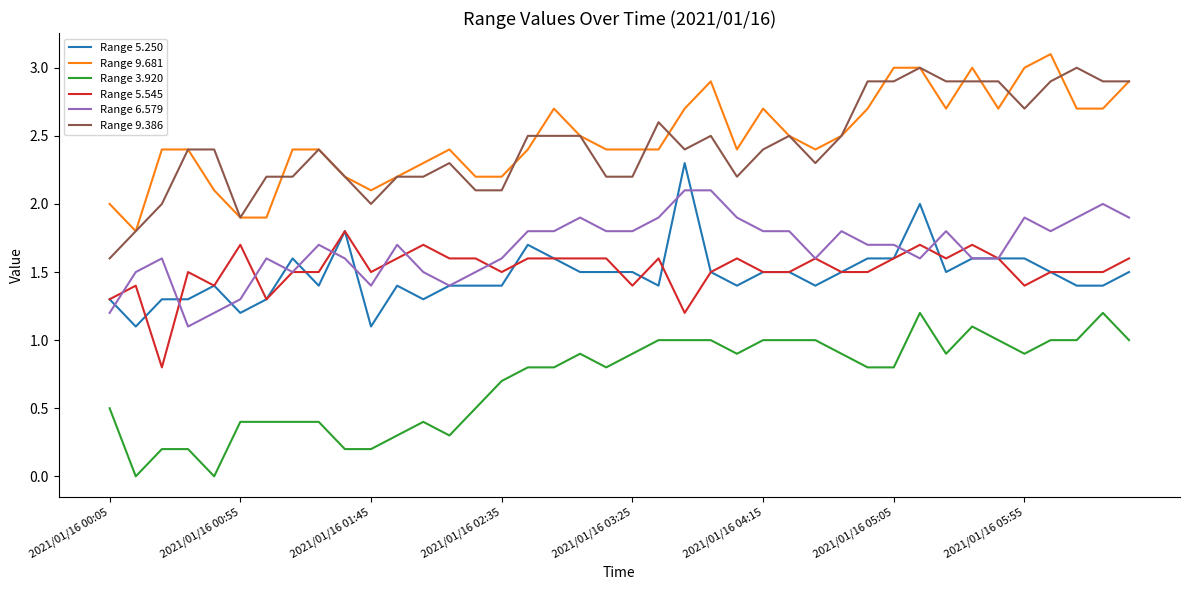

What is the maximum value shown in the chart?

3.1